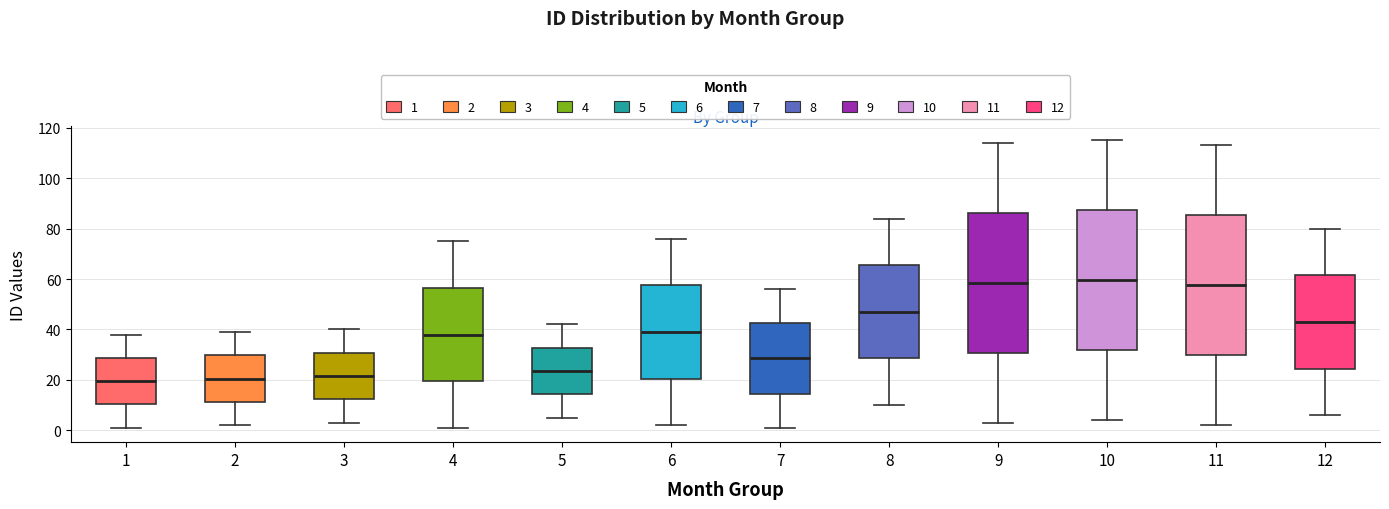

Where is the upper edge of the box at x = 8 on the y-axis? The values are not printed on the chart, so give them approximately, as read against the axis.

66